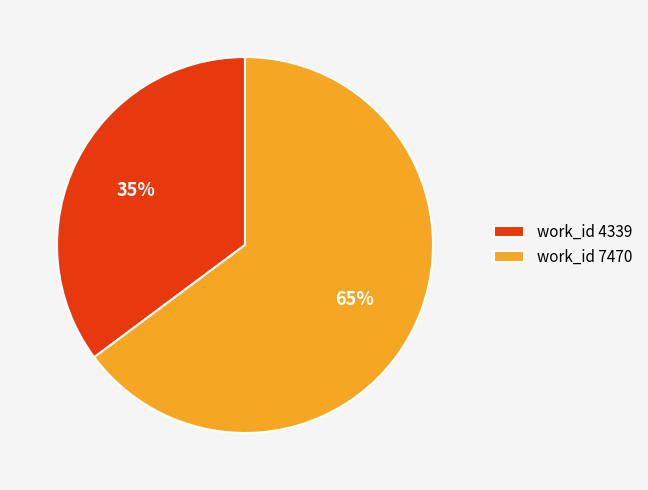

To the nearest percent, what is the difference between the largest and smallest slice percentages?

30%